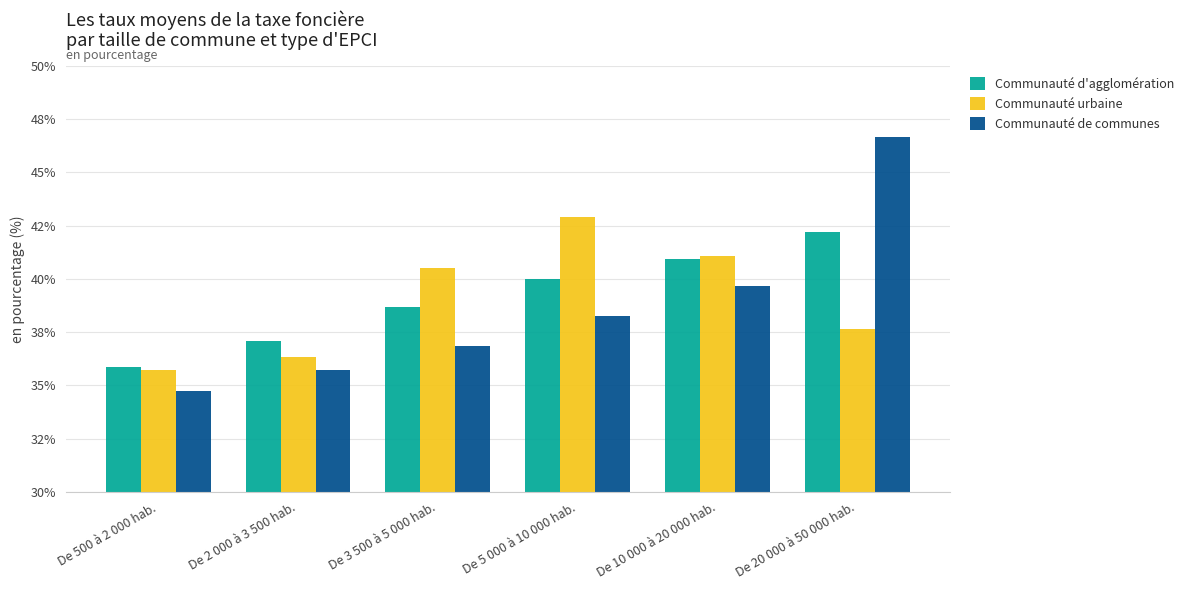

Which series has the largest total across all categories?

Communauté d'agglomération